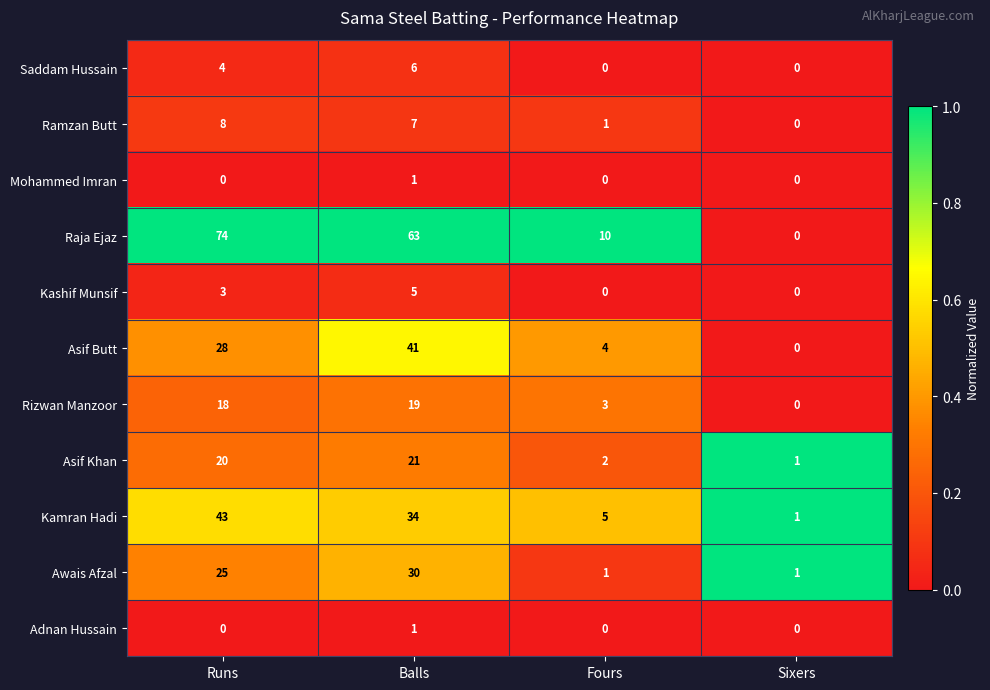

Between Runs and Sixers, which series saw the biggest shift?

Raja Ejaz